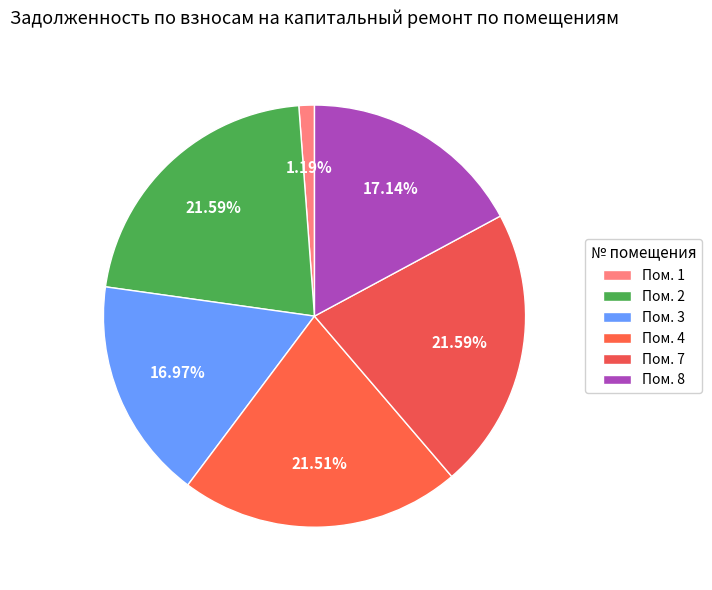

To the nearest percent, what is the average slice percentage?

17%